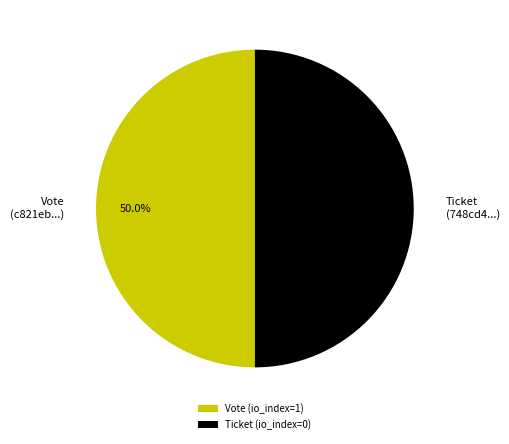

How much of the chart is everything except Ticket (748cd4...)?

50.0%